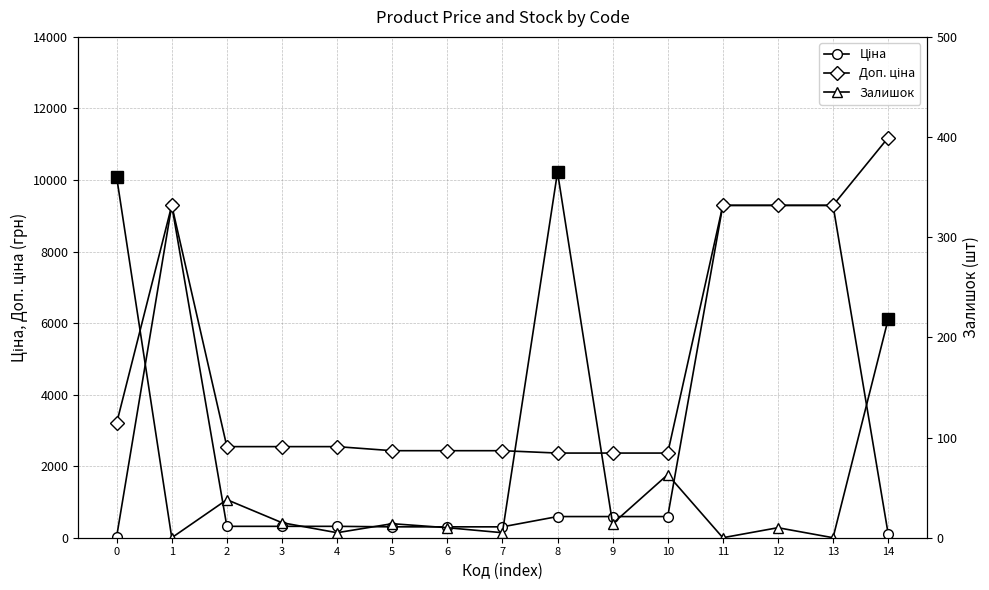

Rank the series by their average value, from lowest to highest.

Залишок, Ціна, Доп. ціна